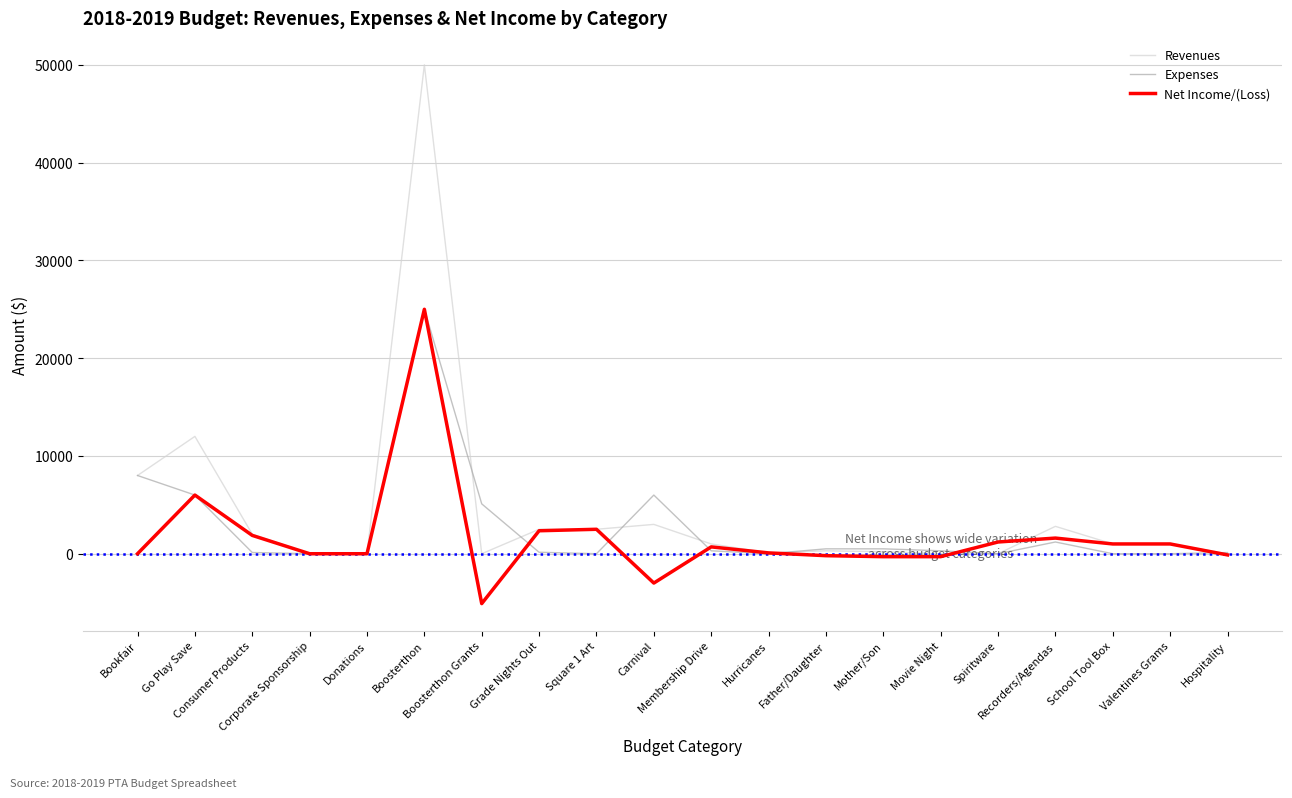

What is the sum of all Revenues values?

86385